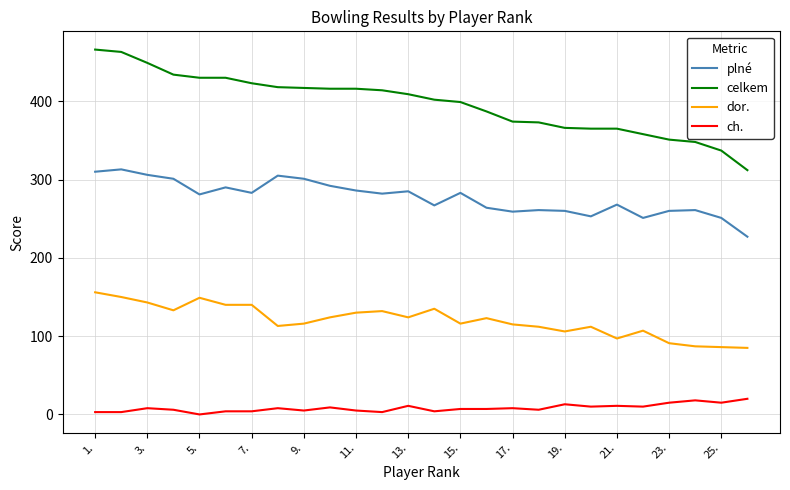

Which series has the widest spread of values?

celkem